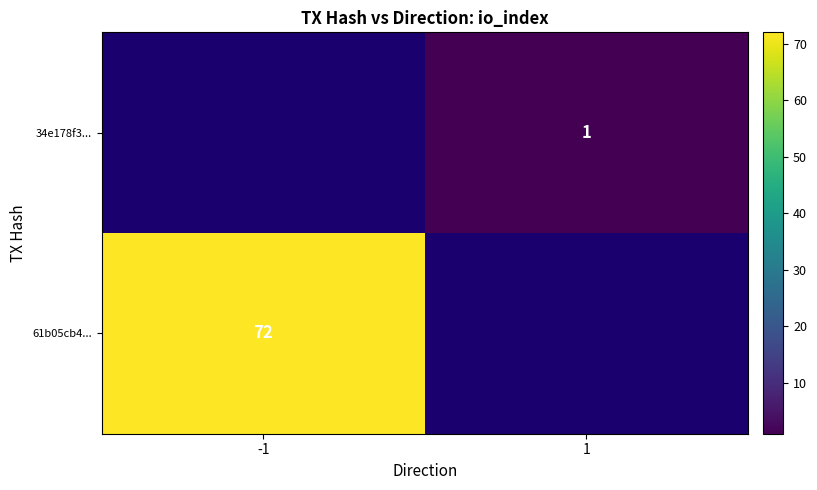

Is the value of 61b05cb4... at -1 greater than the value of 34e178f3... at 1?

Yes